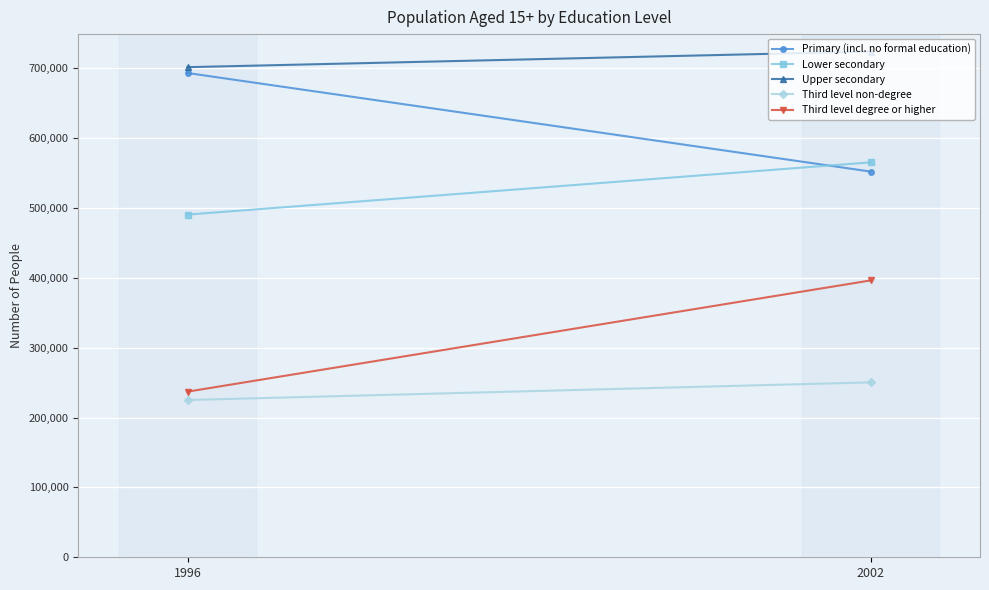

List the series in order of their peak value, highest first.

Upper secondary, Primary (incl. no formal education), Lower secondary, Third level degree or higher, Third level non-degree